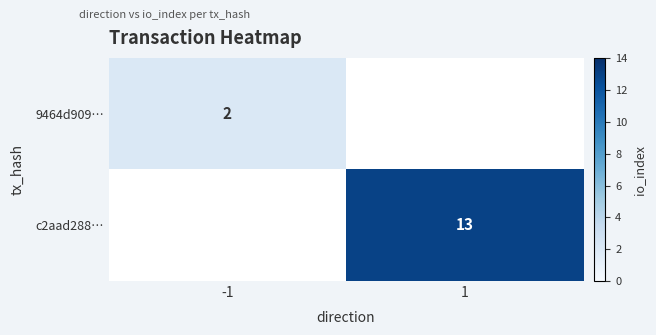

At how many categories does at least one series exceed 12?

1